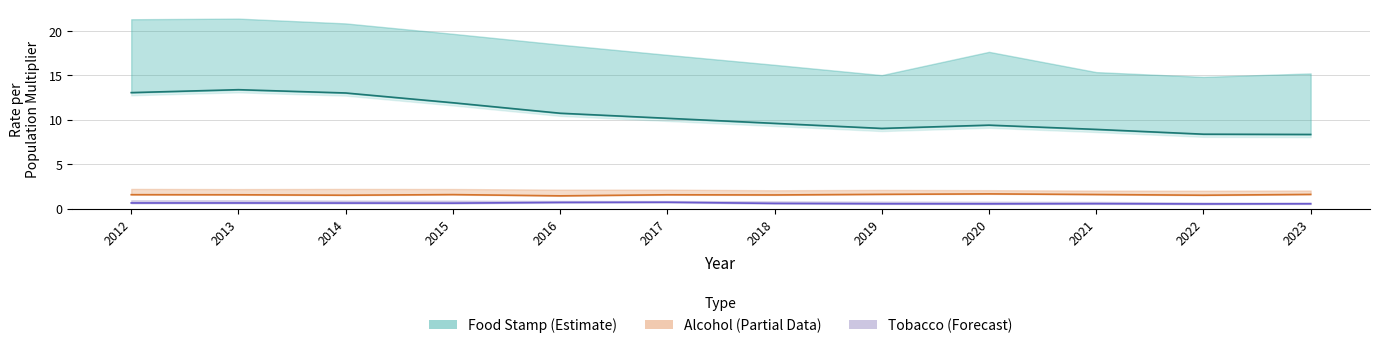

What is the value of the Alcohol locale_rate point at the 8th from the left?

1.6